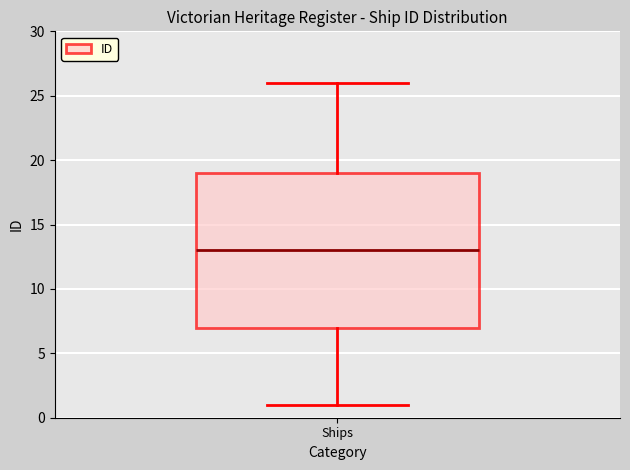

Read this box plot against the y-axis: the position of the median line, the range covered by the box, and the ends of both whiskers. The values are not printed on the chart, so give them approximately, as read against the axis.

median 13, box 7 to 19, whiskers 1 to 26